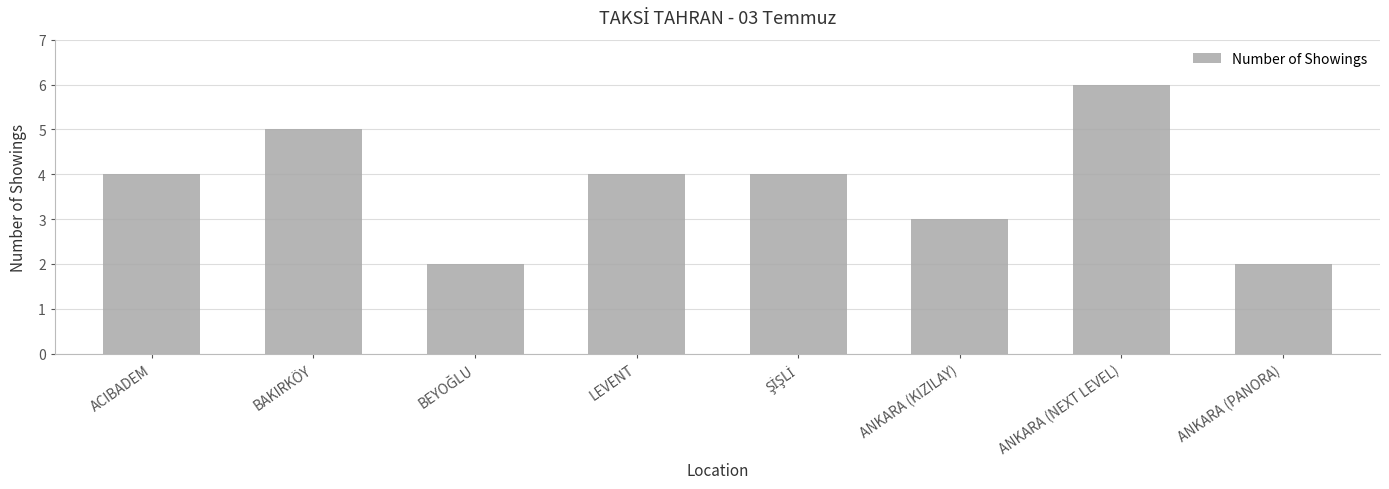

Read the value at LEVENT.

4